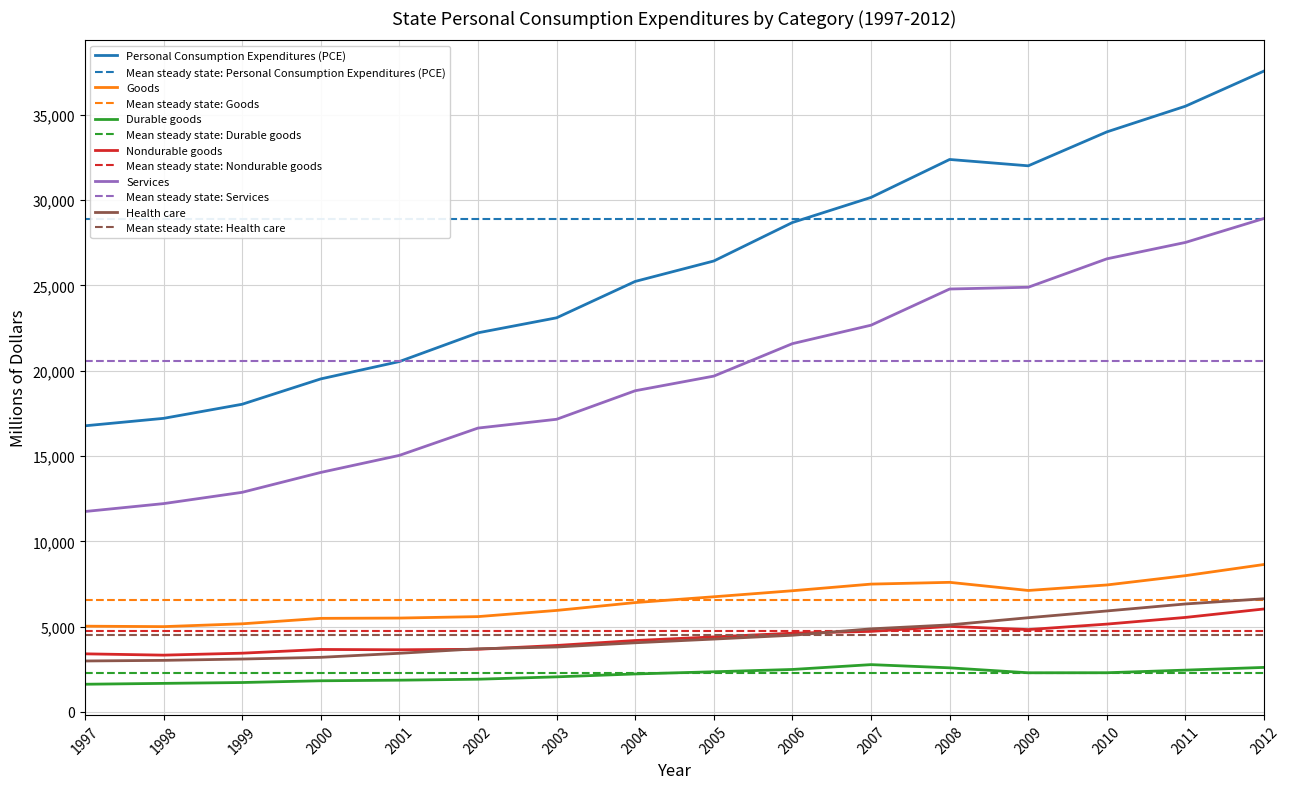

True or false: Services and Nondurable goods cross at least once.

False